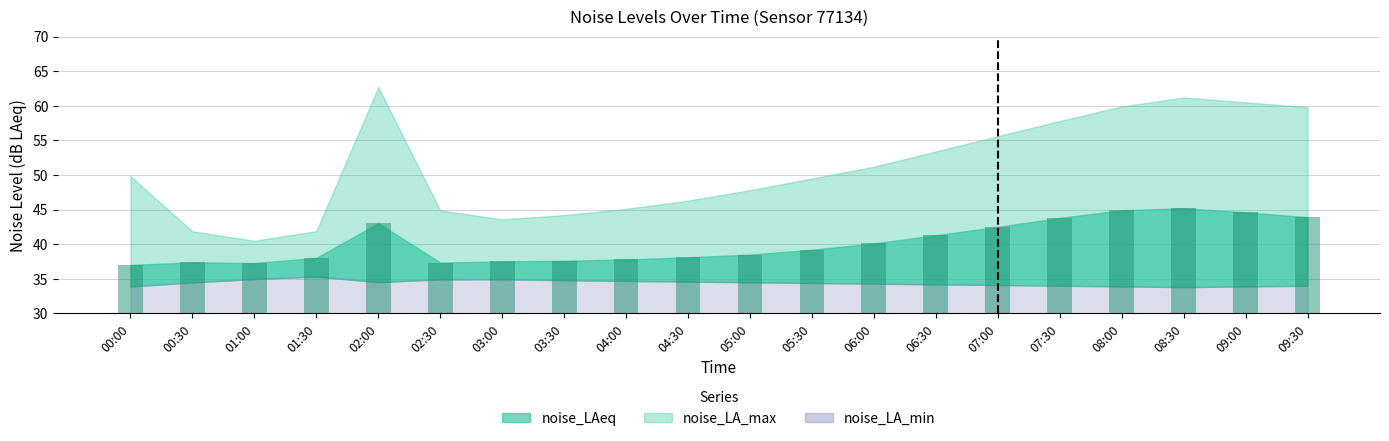

What is the smallest value displayed?

37.0